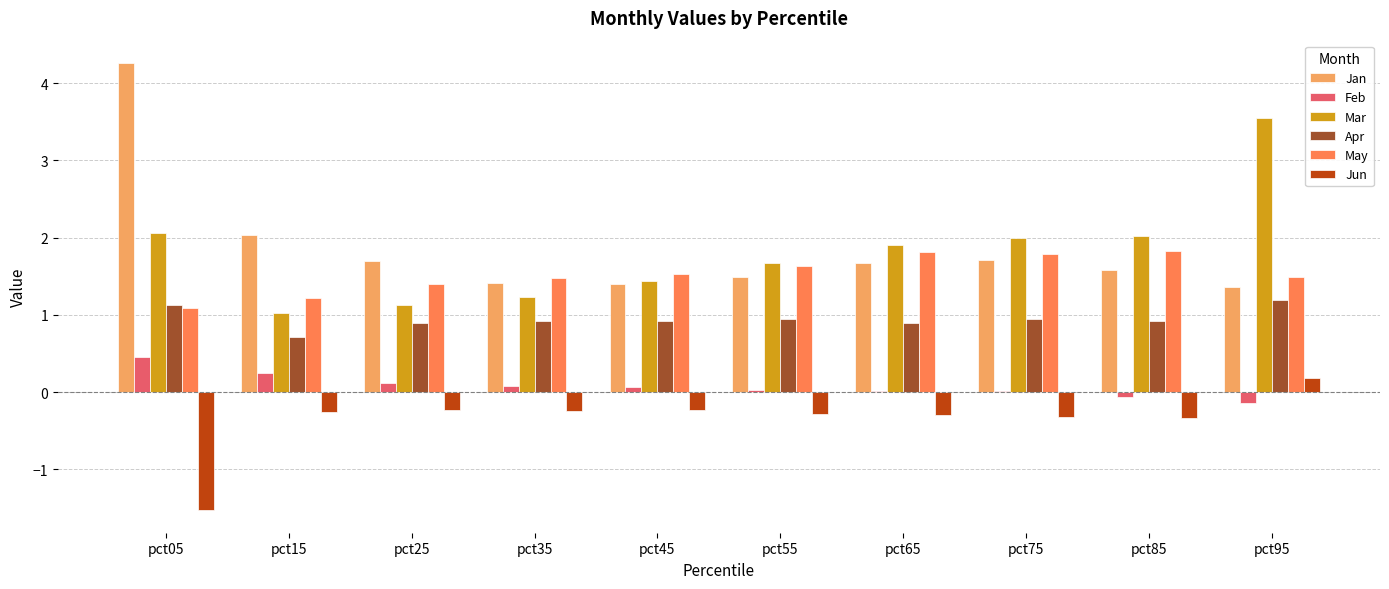

What is the sum of all Feb values?

0.8